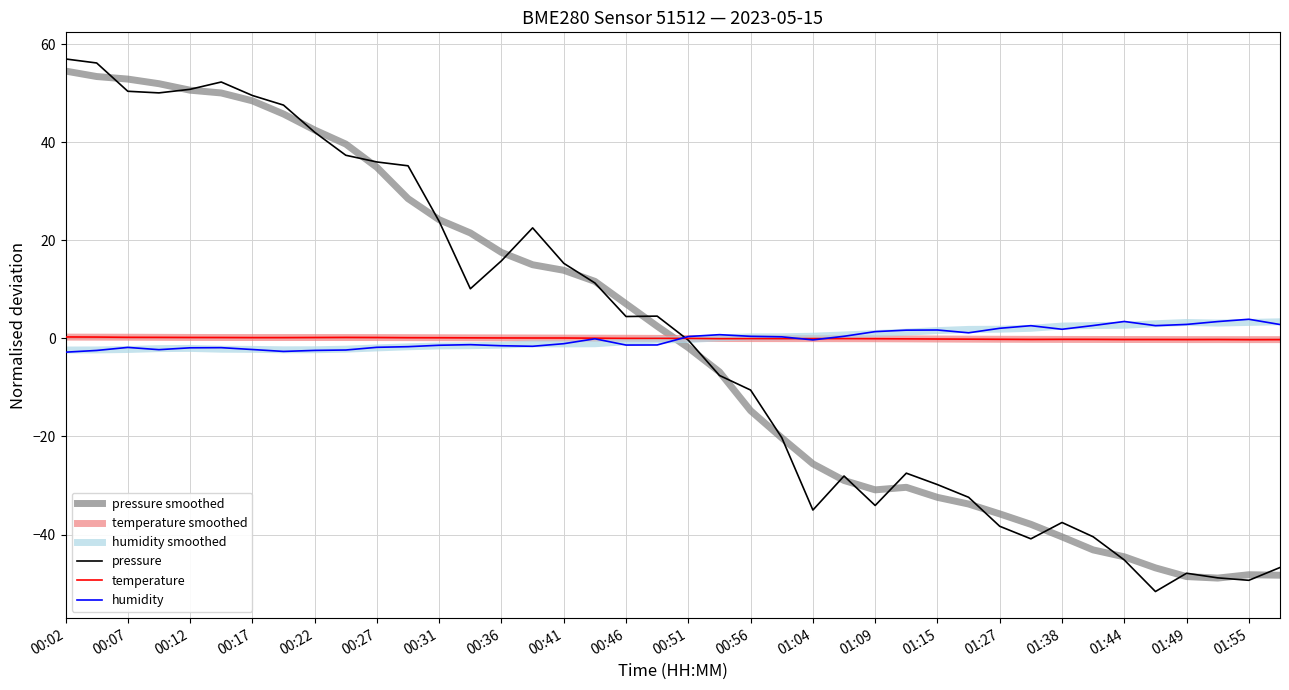

What is the greatest value displayed?

57.0